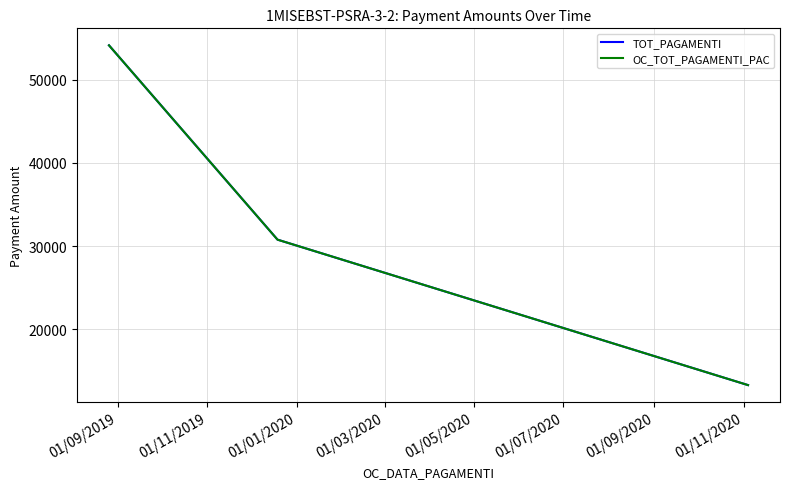

Does the chart have visible grid lines?

Yes